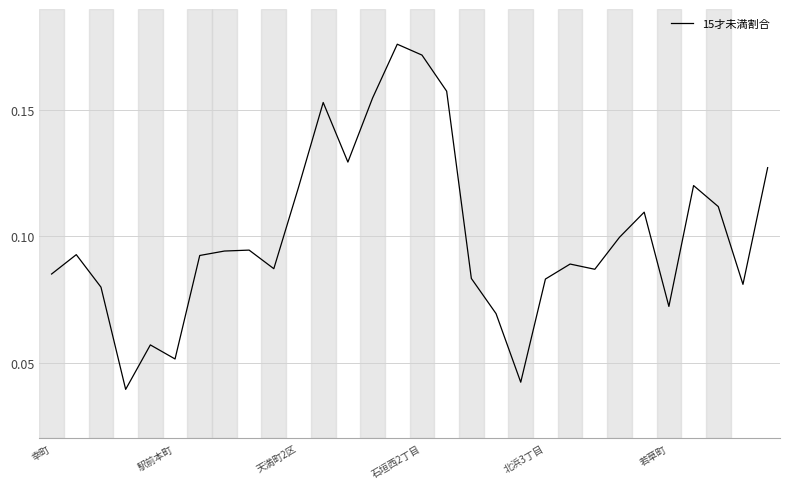

Is this an area chart (filled region under the line)?

No